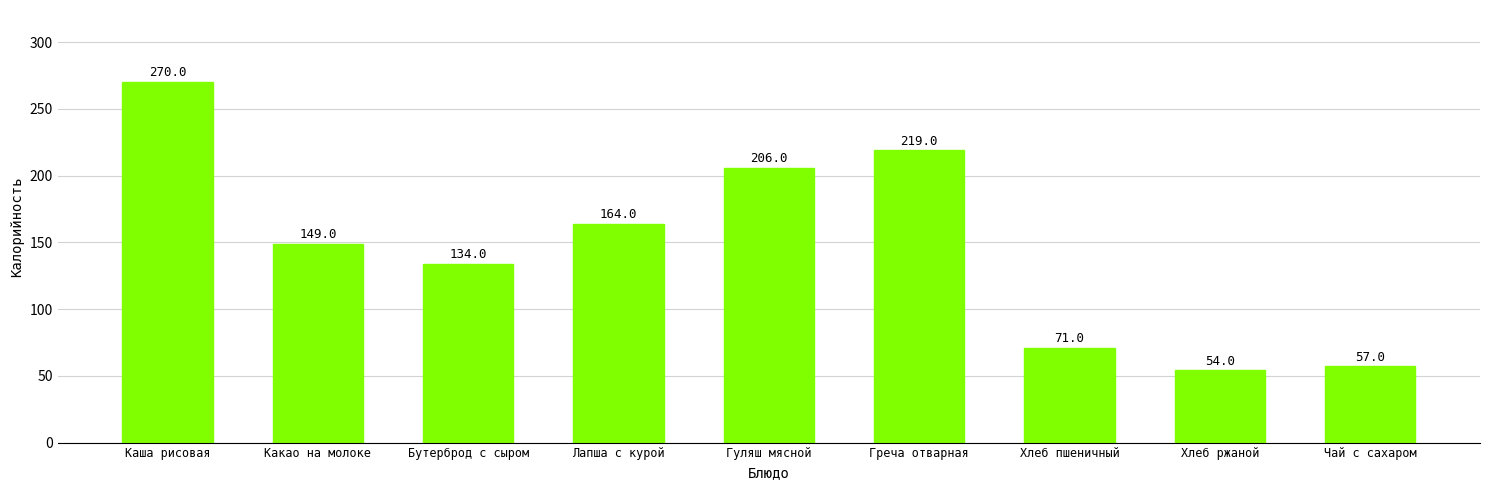

Count the number of categories in the chart.

9